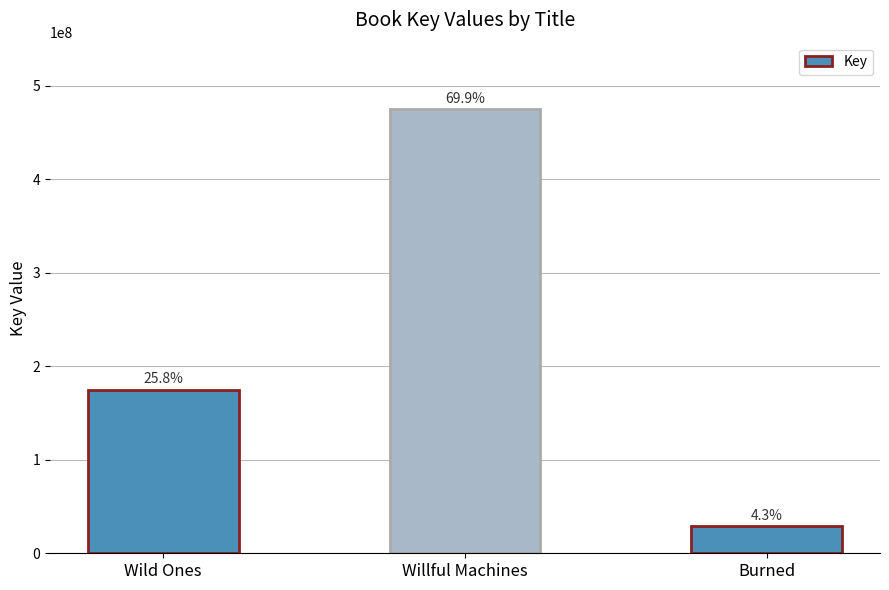

What is the ratio of the value at Wild Ones to the value at Burned?

5.9